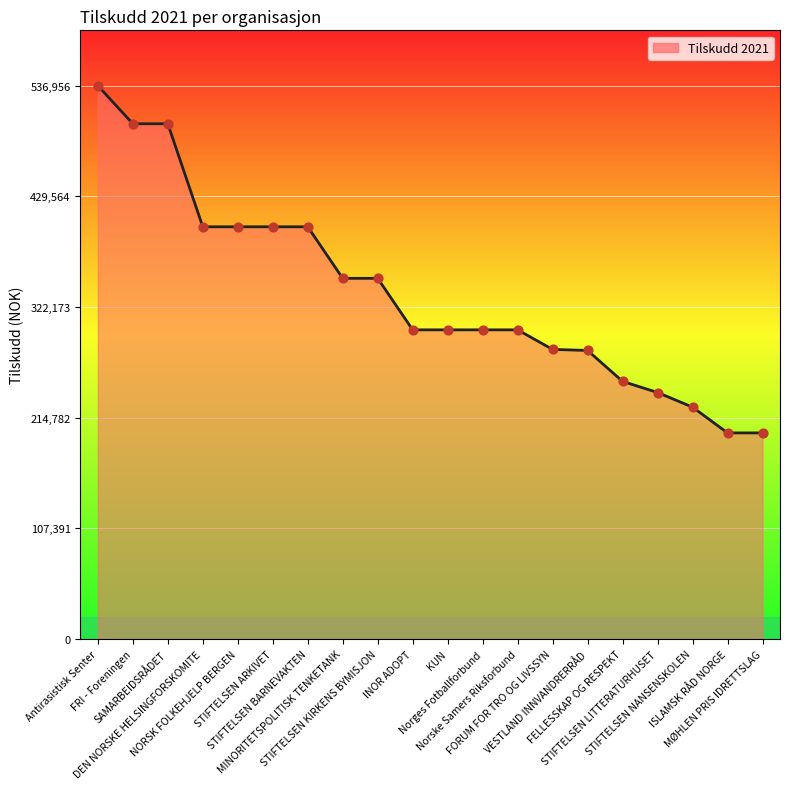

What is the change in value from STIFTELSEN KIRKENS BYMISJON to MØHLEN PRIS IDRETTSLAG?

-150000